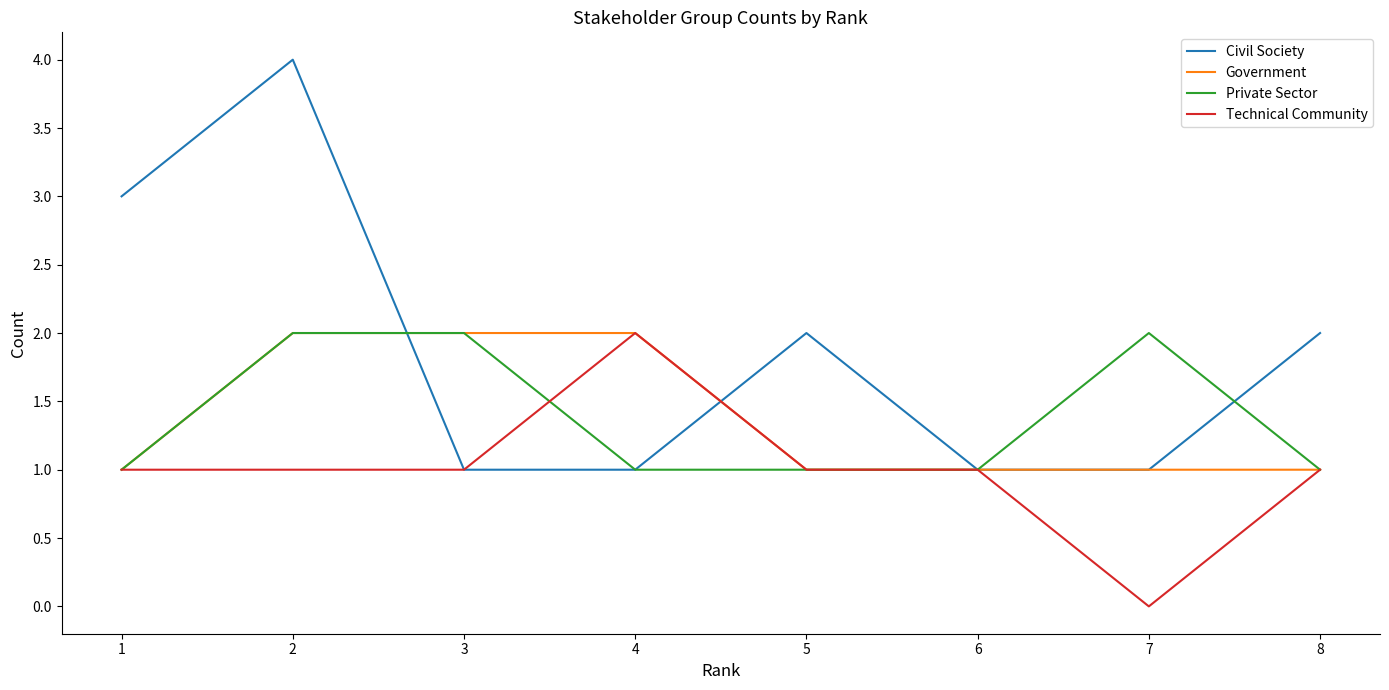

Which series has the largest total across all categories?

Civil Society